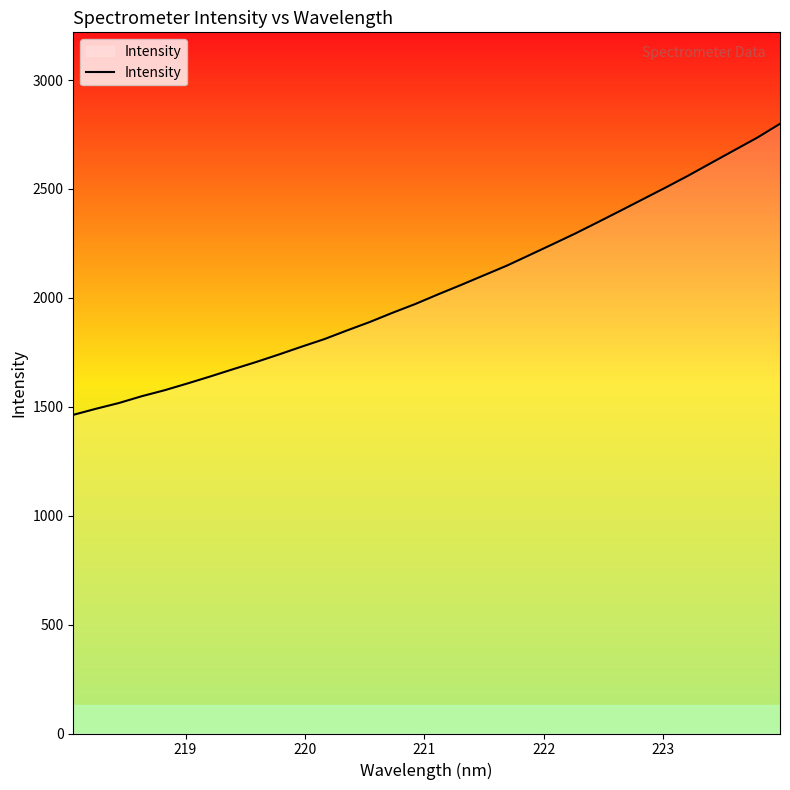

What is the maximum value shown in the chart?

2799.1